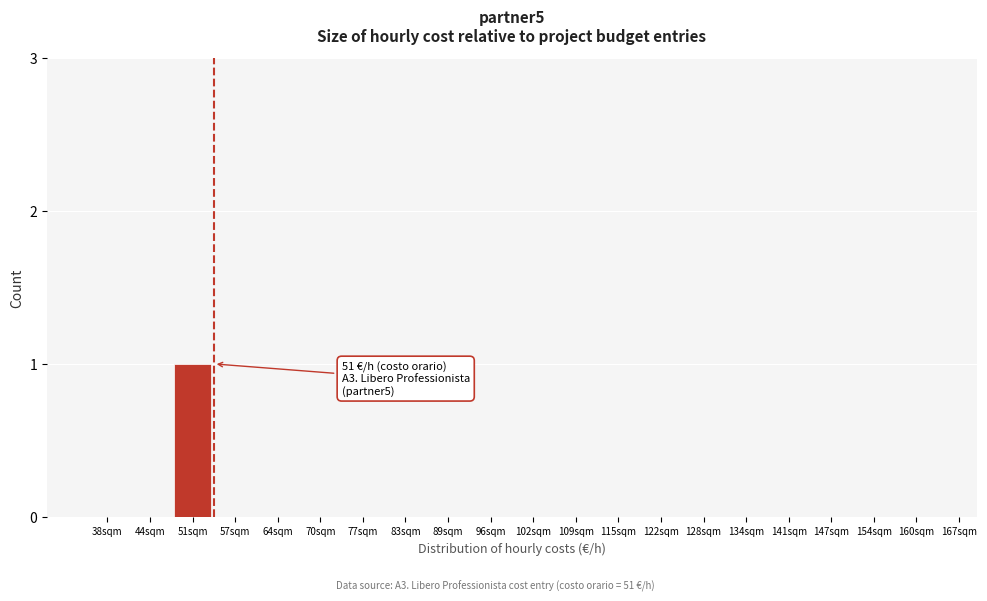

Reading right to left, transcribe all the data shown in this chart.

160sqm=0	154sqm=0	147sqm=0	141sqm=0	134sqm=0	128sqm=0	122sqm=0	115sqm=0	109sqm=0	102sqm=0	96sqm=0	89sqm=0	83sqm=0	77sqm=0	70sqm=0	64sqm=0	57sqm=0	51sqm=1	44sqm=0	38sqm=0